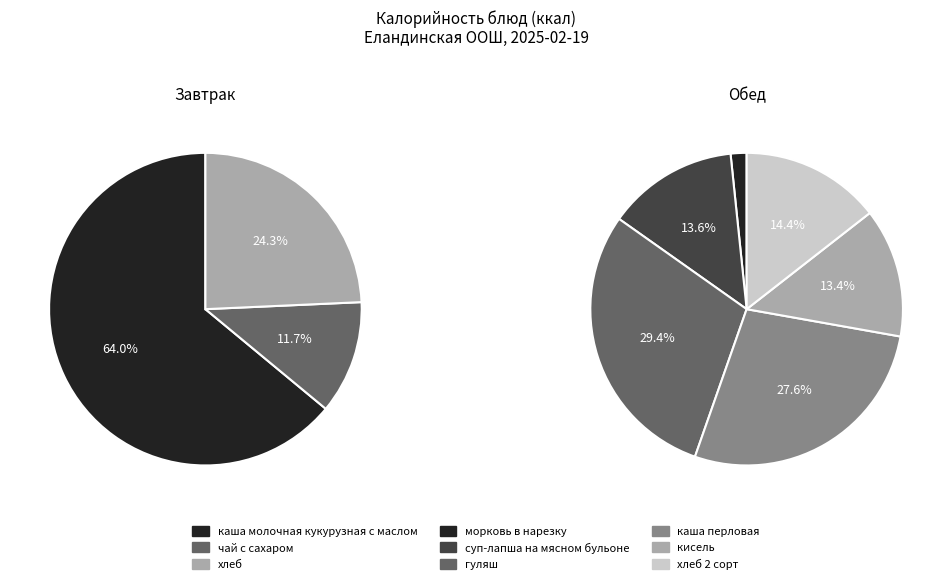

The хлеб slice represents 18% of the pie. True or false?

False